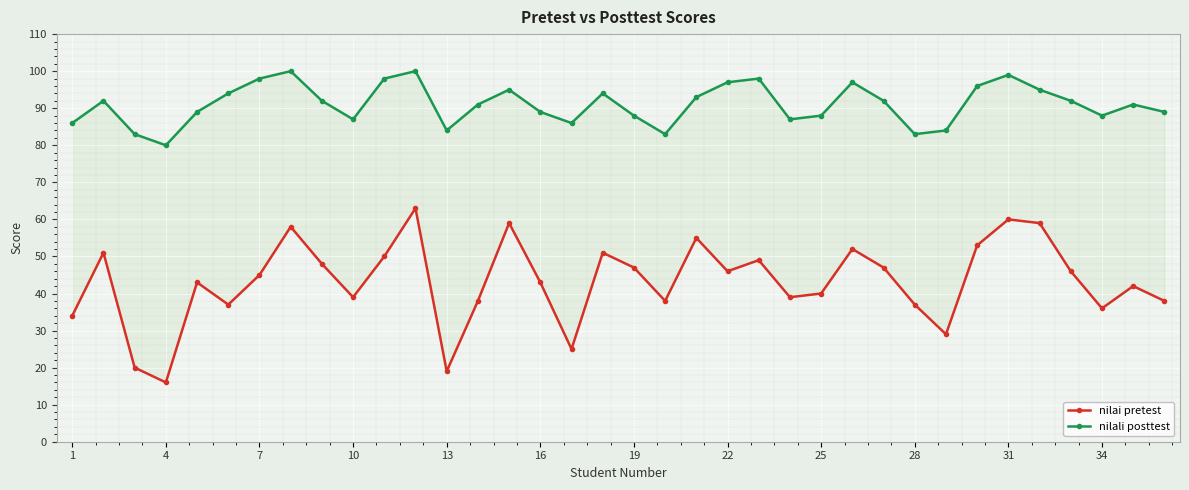

True or false: nilali posttest and nilai pretest cross at least once.

False